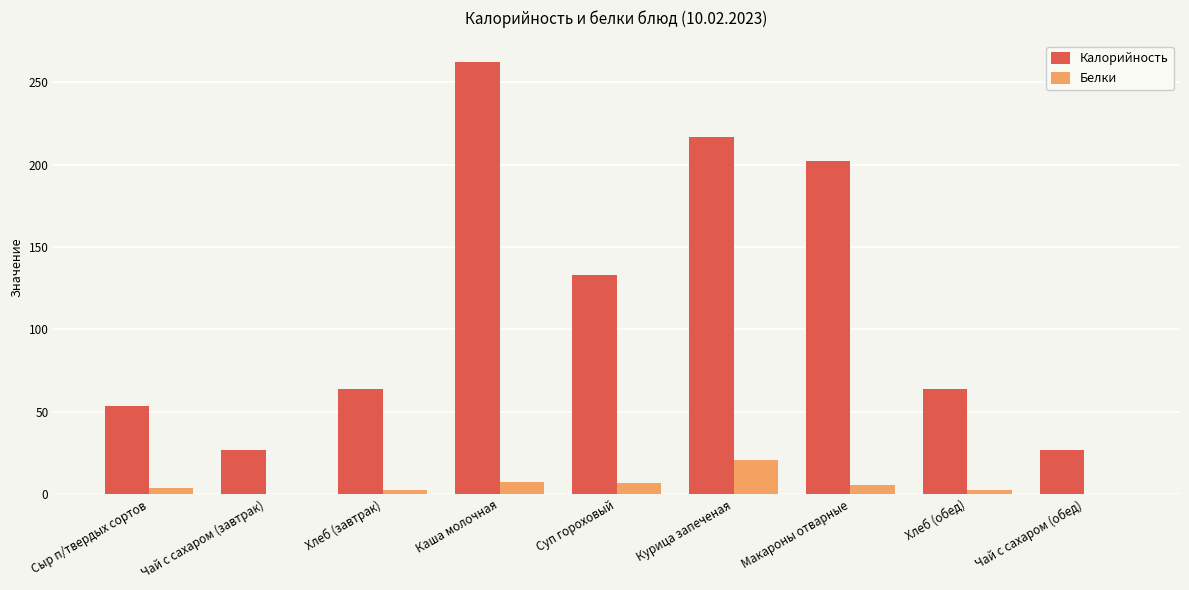

At which label is Калорийность closest to 144?

Суп гороховый